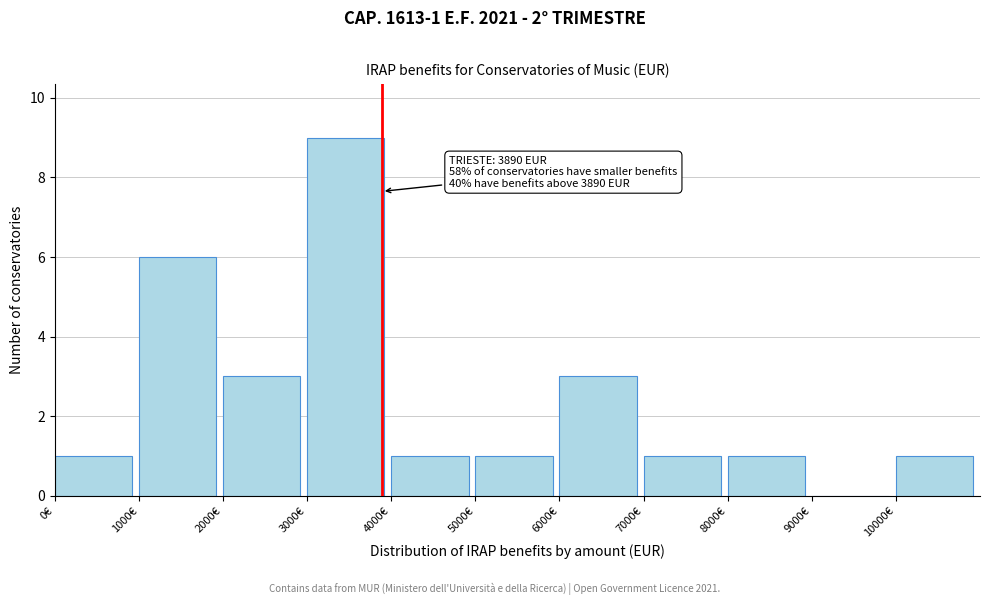

Over which range of the x-axis is the bar tallest?

3000 to 4000